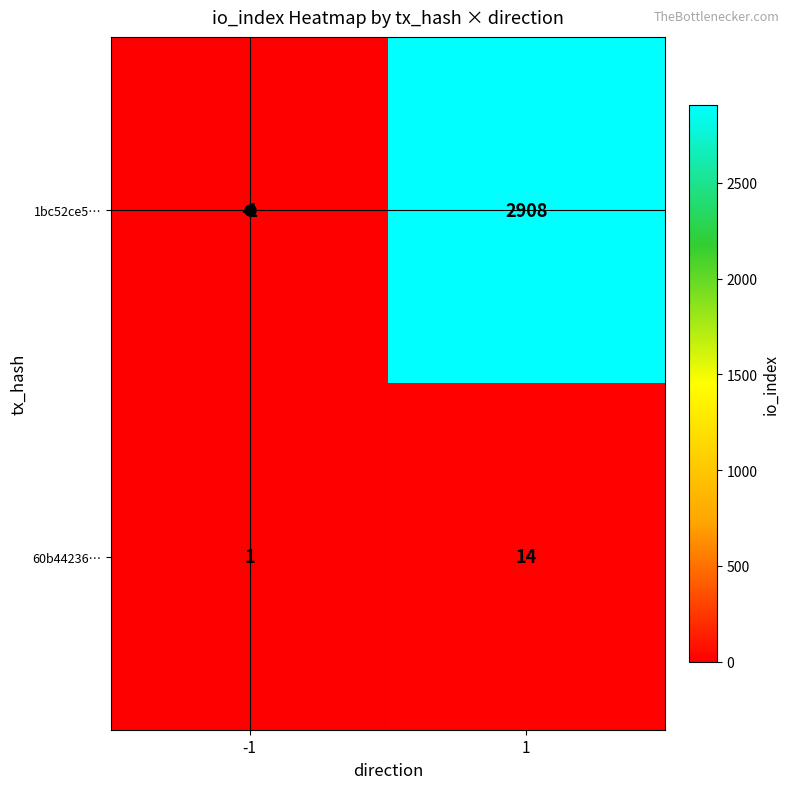

What is the spread (max minus min) of values at -1?

2